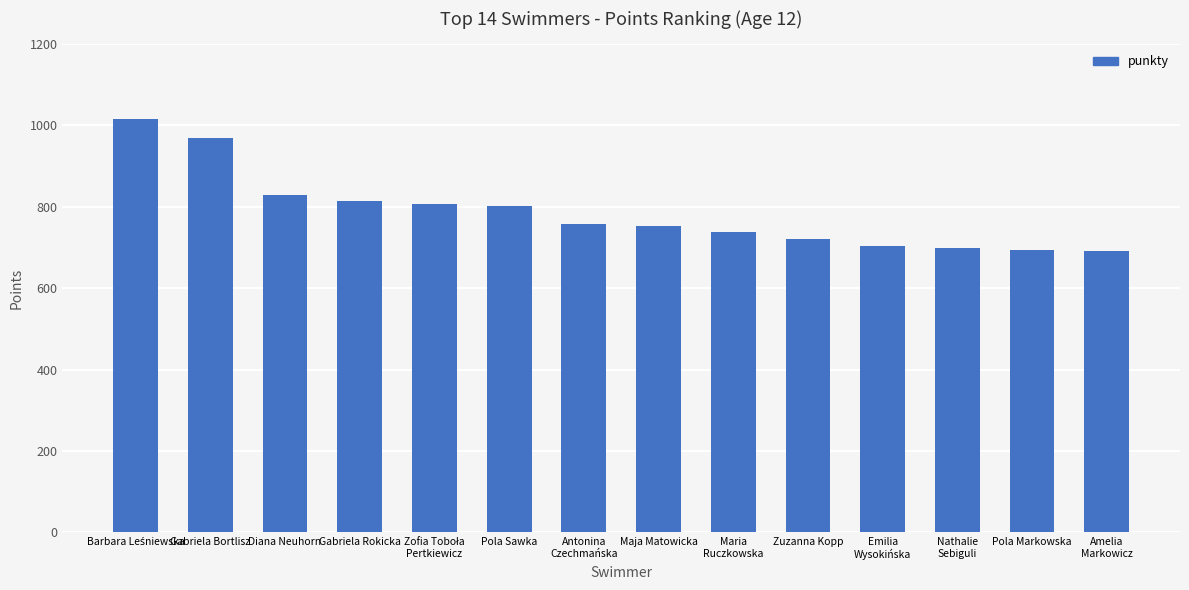

Approximately how many times larger is the value at Diana Neuhorn compared to Gabriela Bortlisz?

0.9